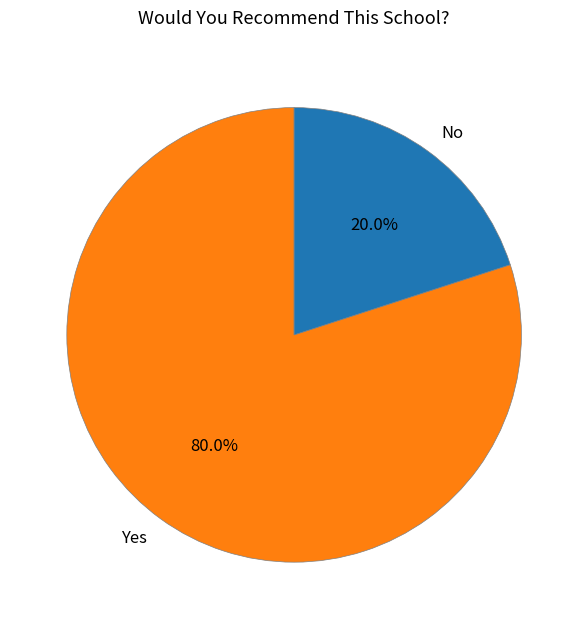

What is the largest slice in the pie chart?

Yes